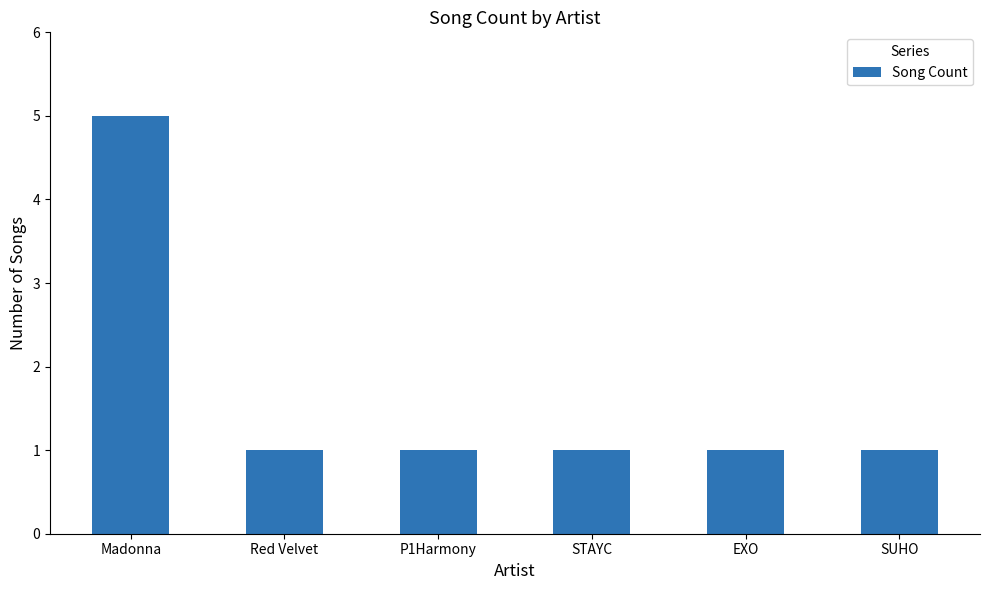

At which category does the chart reach its peak across all series?

Madonna